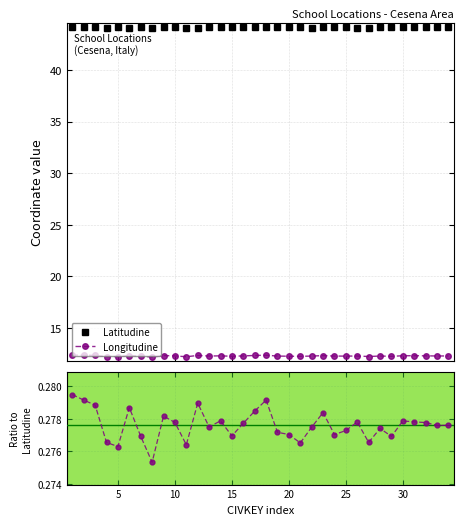

True or false: Longitudine and Latitudine cross at least once.

False